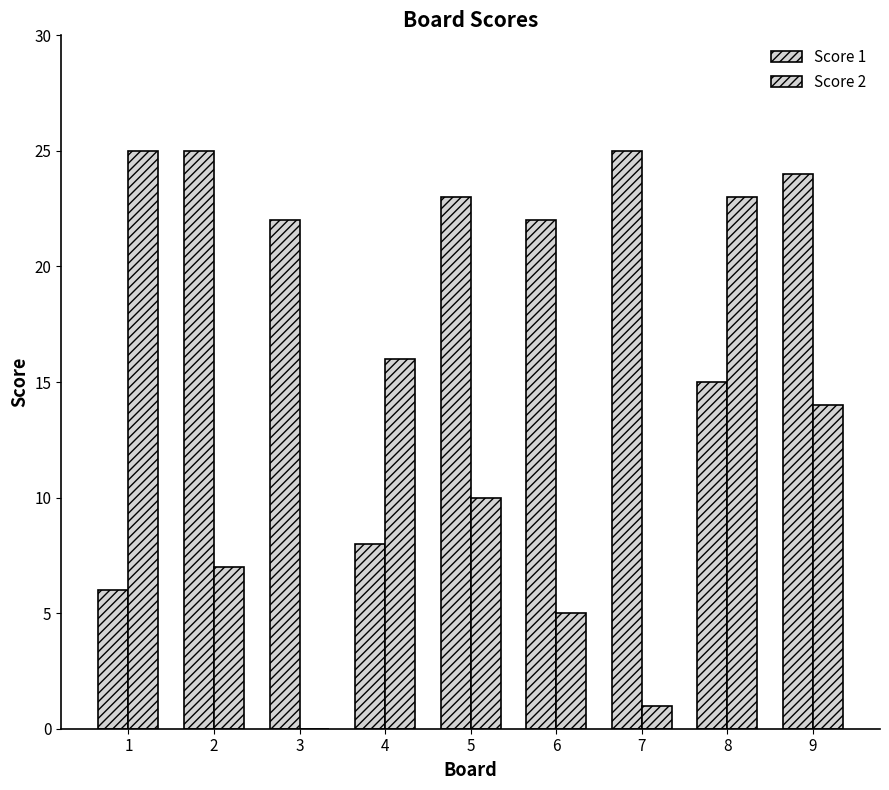

List the series in order of their overall mean, lowest first.

Score 2, Score 1